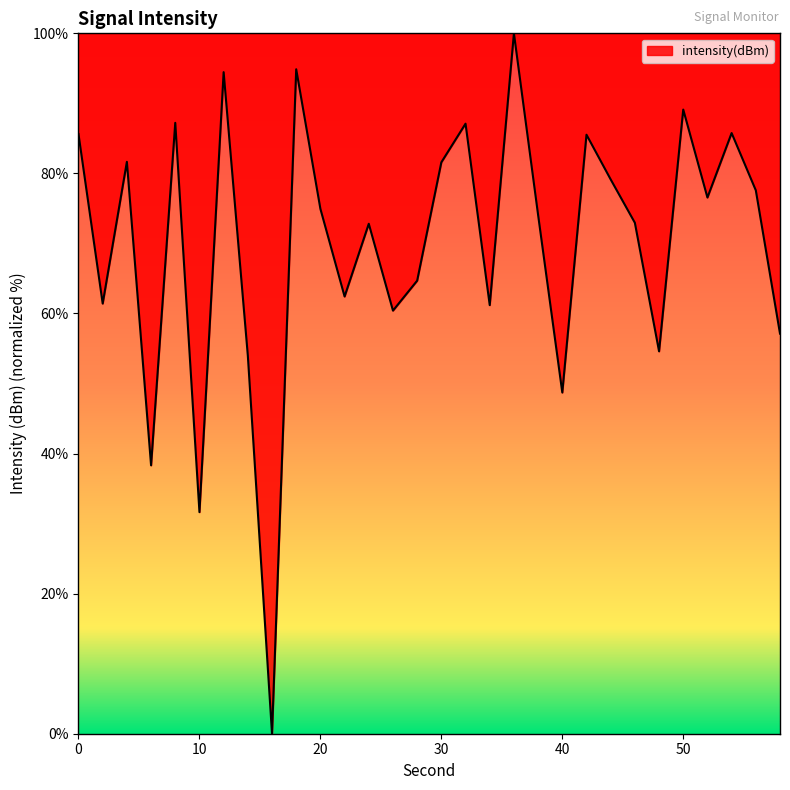

What is the difference between the maximum and minimum values?

100.0